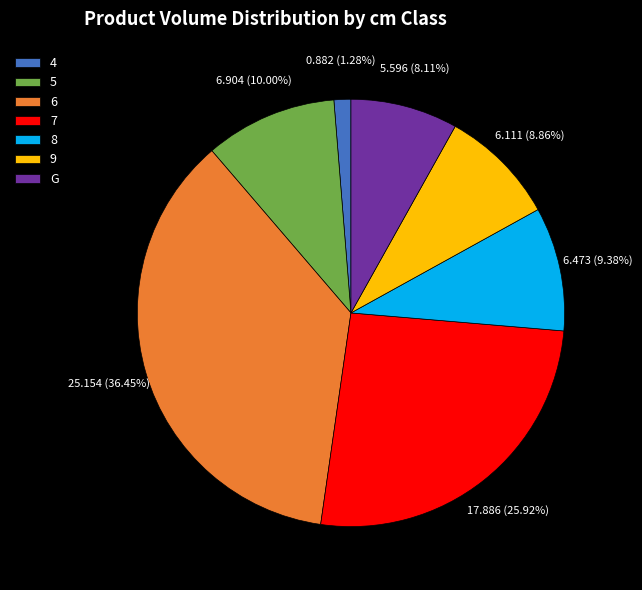

The G slice represents 1% of the pie. True or false?

False